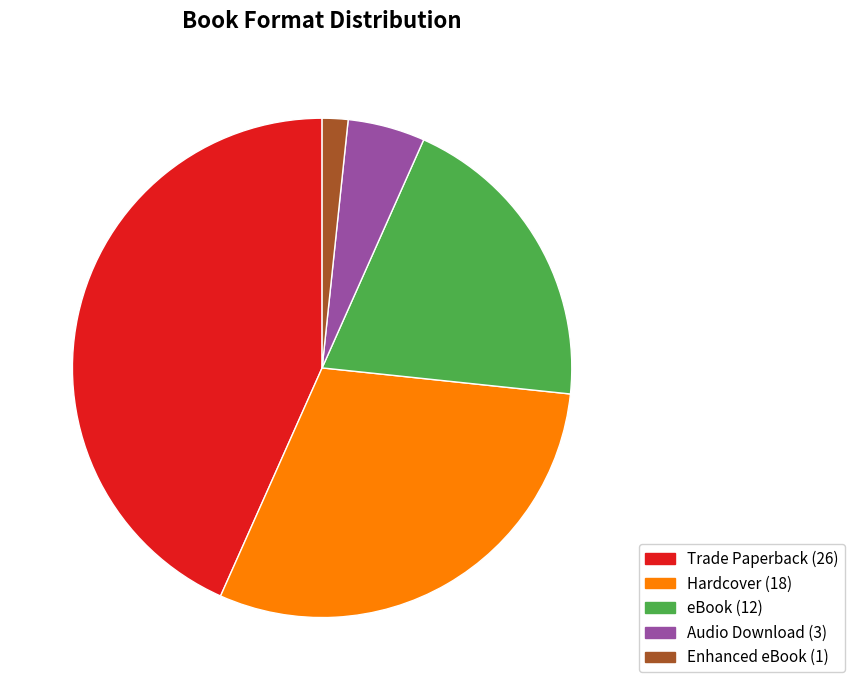

What is the ratio of the value at Audio Download to the value at Enhanced eBook?

3.0